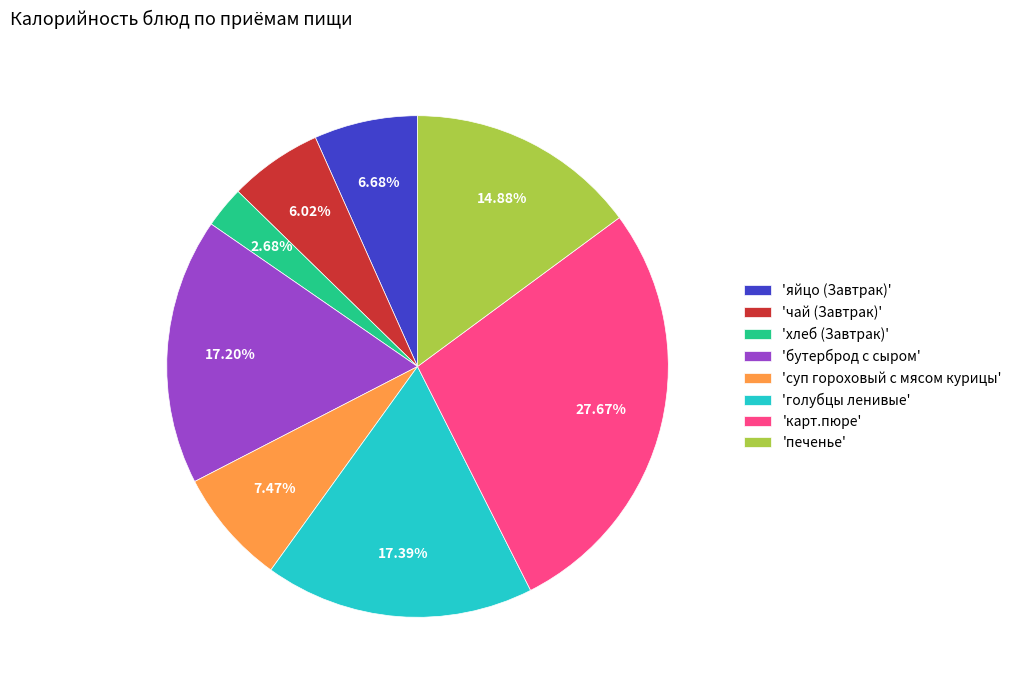

What is the smallest slice in the pie chart?

'хлеб (Завтрак)'